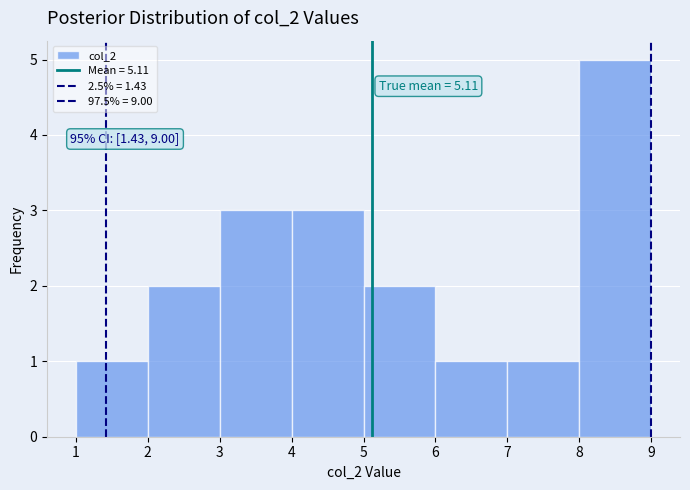

Over which range of the x-axis is the bar tallest?

8 to 9